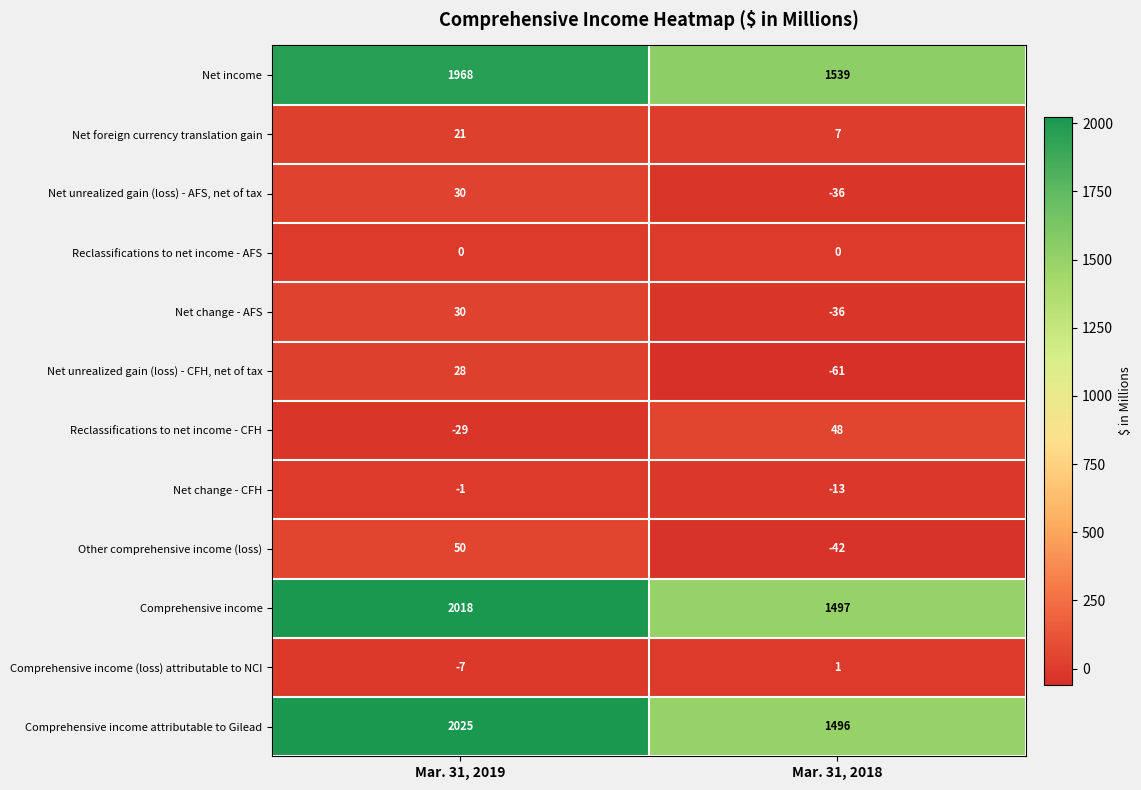

Is it true that Net income equals 1968 at Mar. 31, 2019?

True